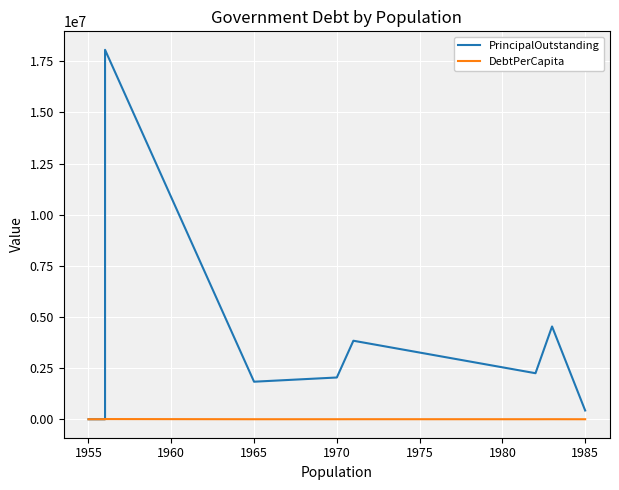

Is this an area chart (filled region under the line)?

No